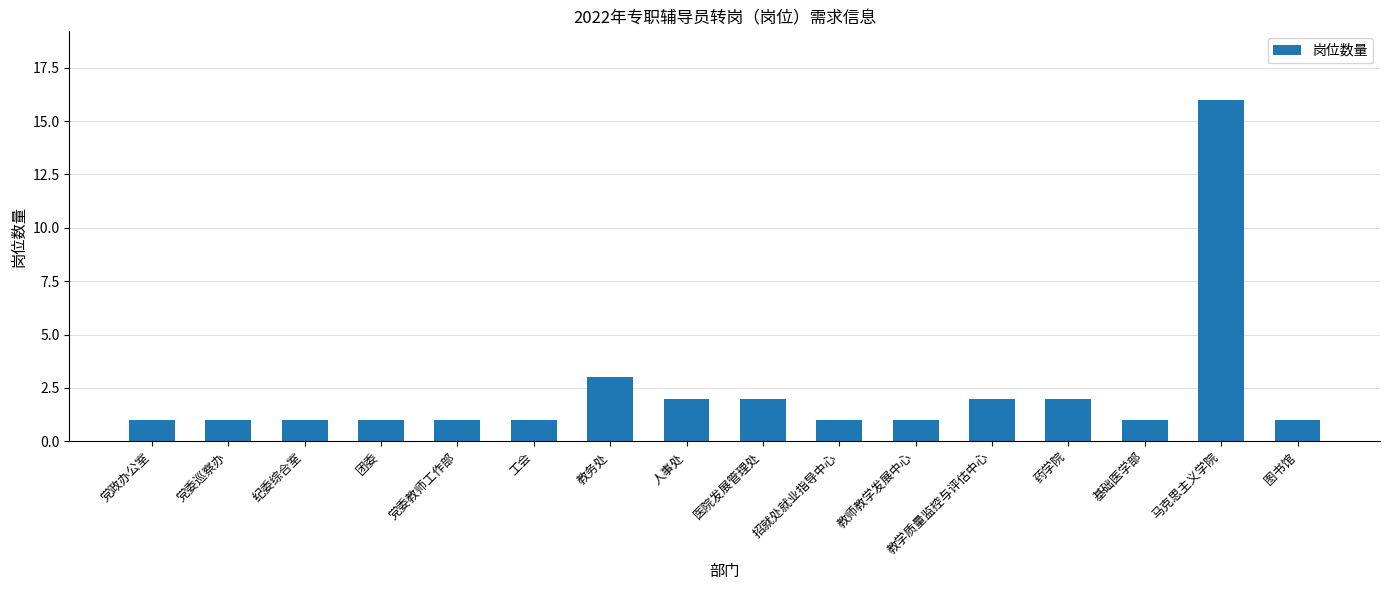

What is the change in value from 医院发展管理处 to 教师教学发展中心?

-1